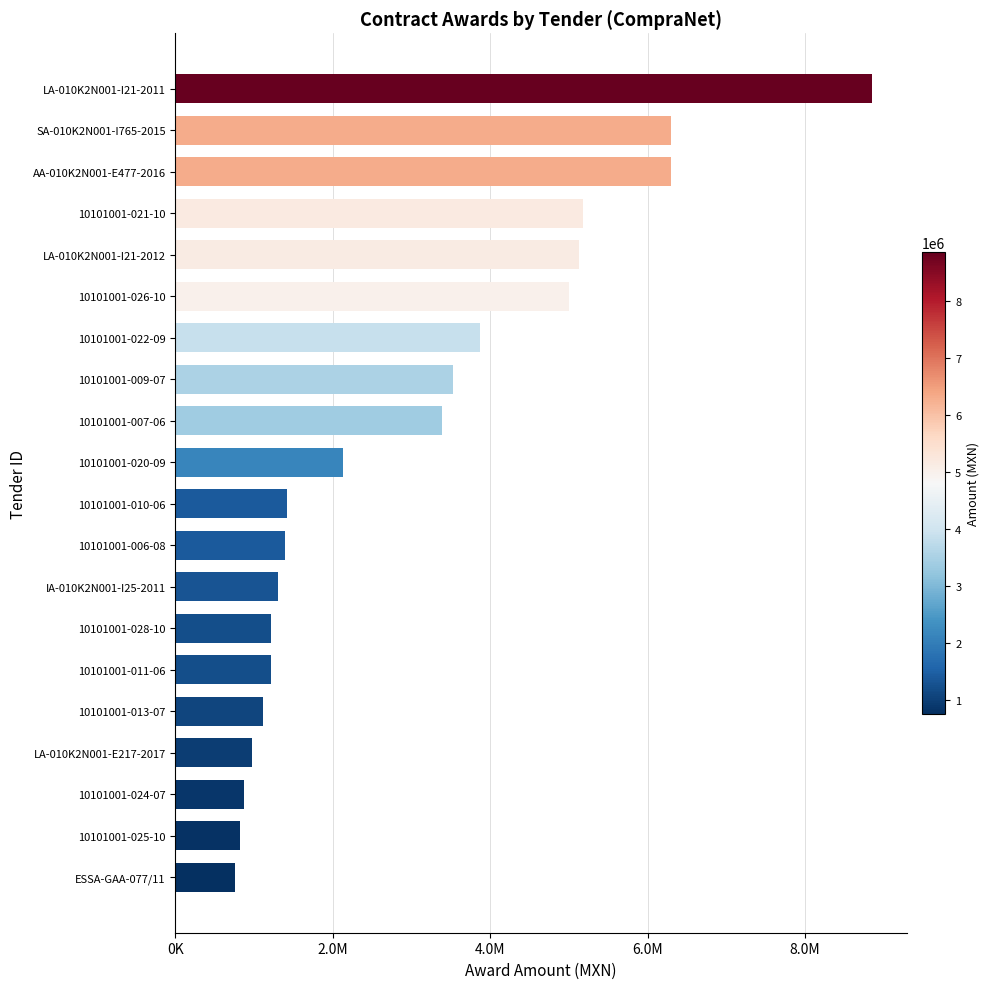

Does the chart contain any negative values?

No